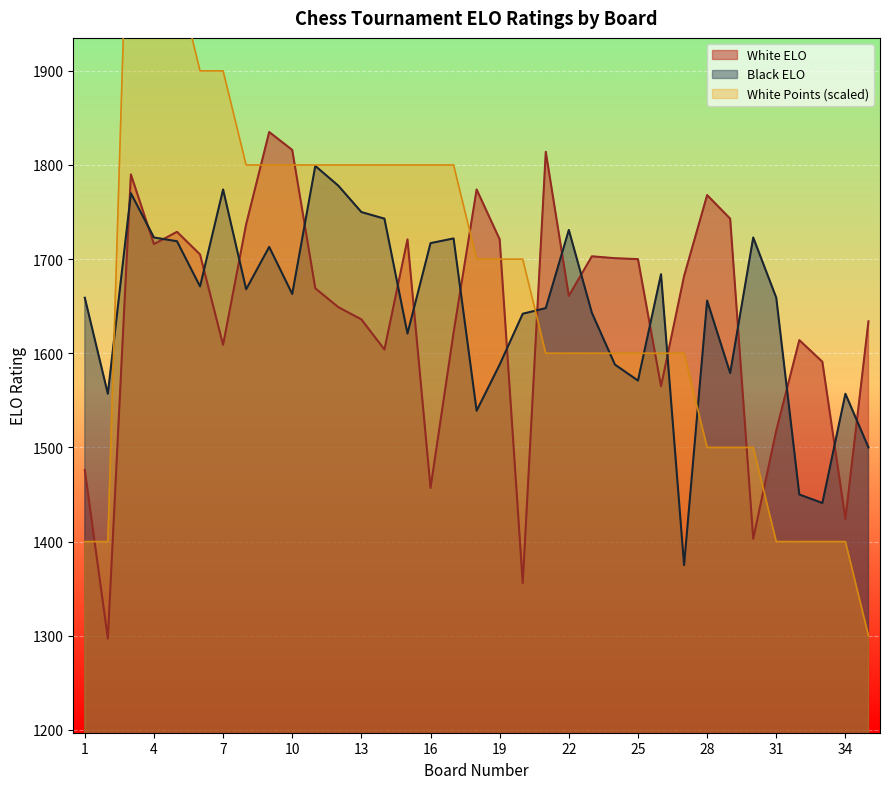

What is the difference between the White ELO values at 14 and 4?

112